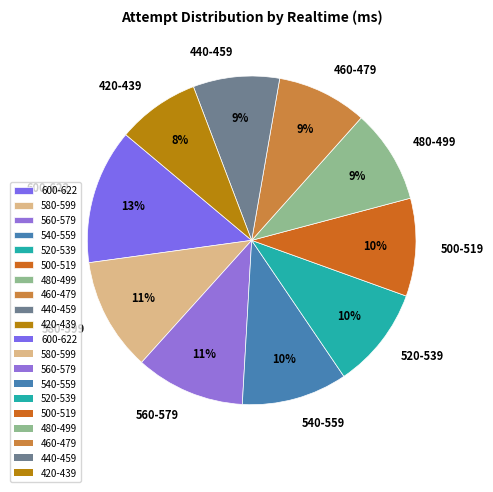

To the nearest percent, what portion does 580-599 represent?

11%